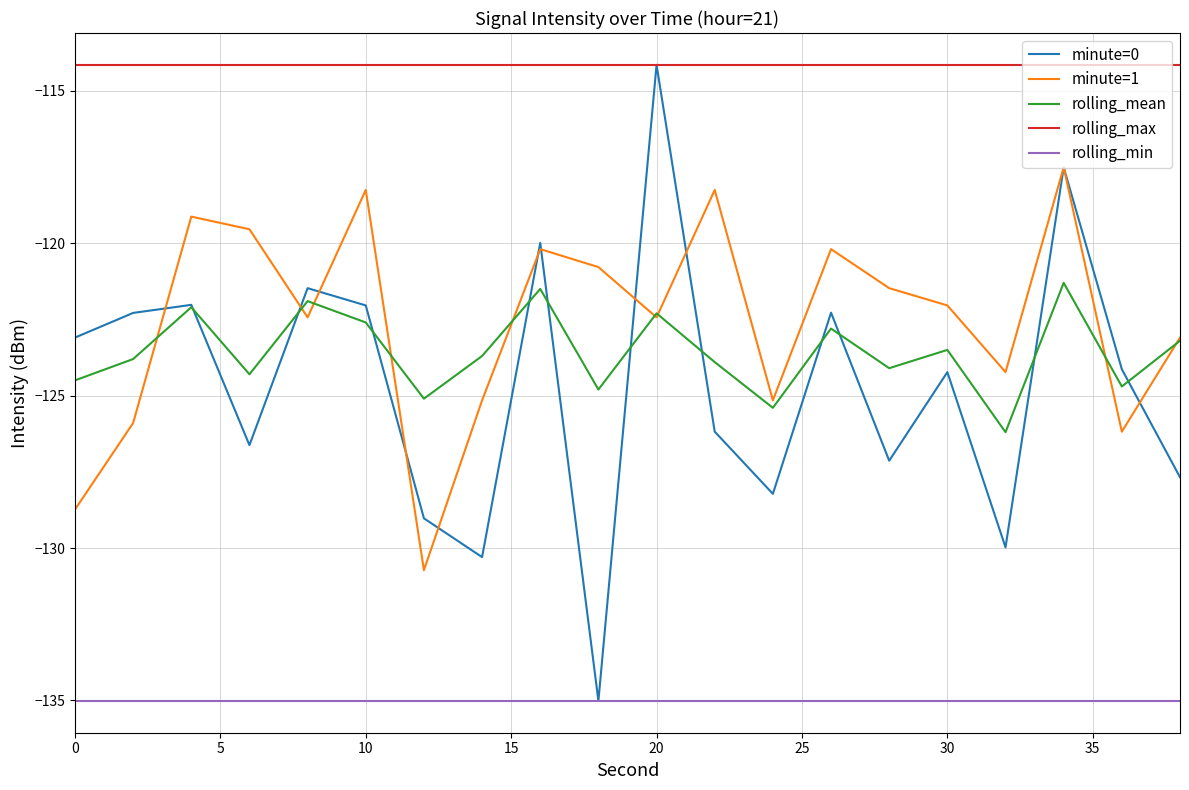

Which series has the widest spread of values?

minute=0